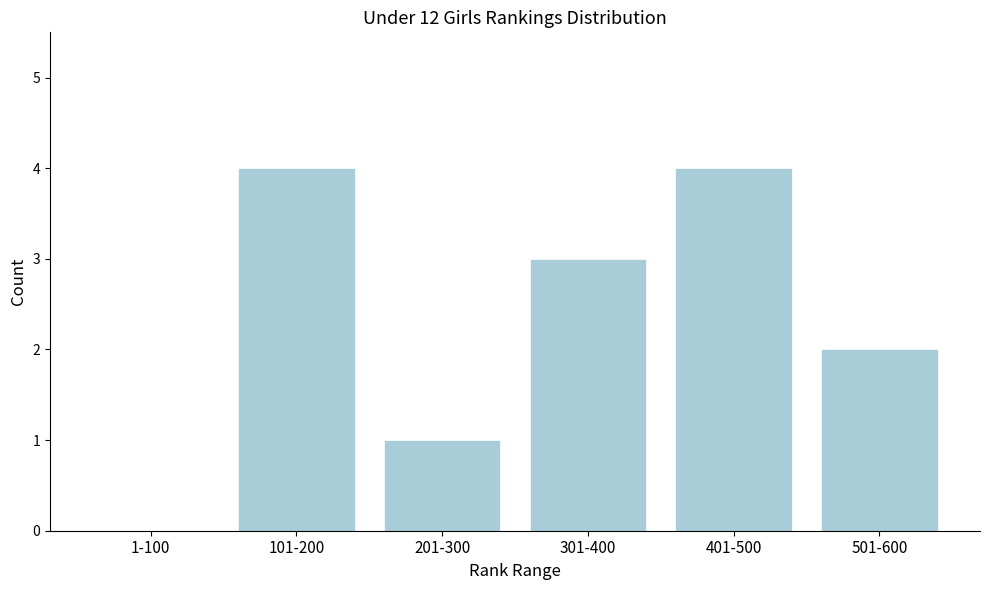

Reading right to left, what are all the values shown in this chart?

501-600=2	401-500=4	301-400=3	201-300=1	101-200=4	1-100=0